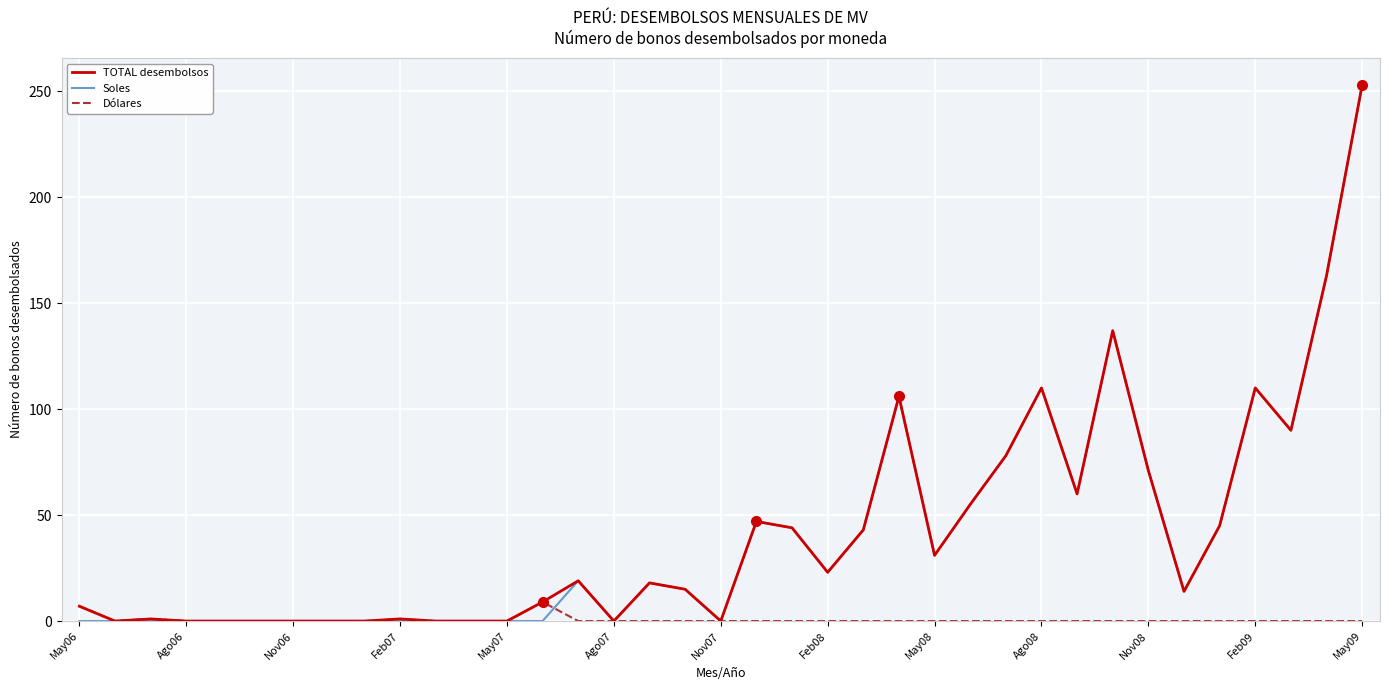

Does the chart display data point markers on the line(s)?

No